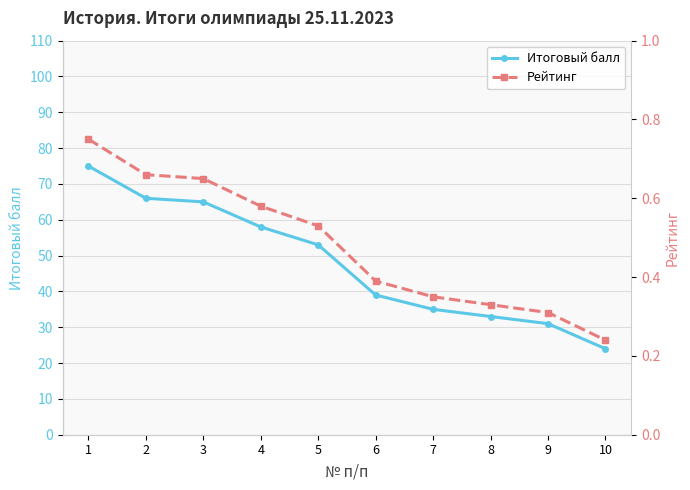

How many categories are shown in the chart?

10